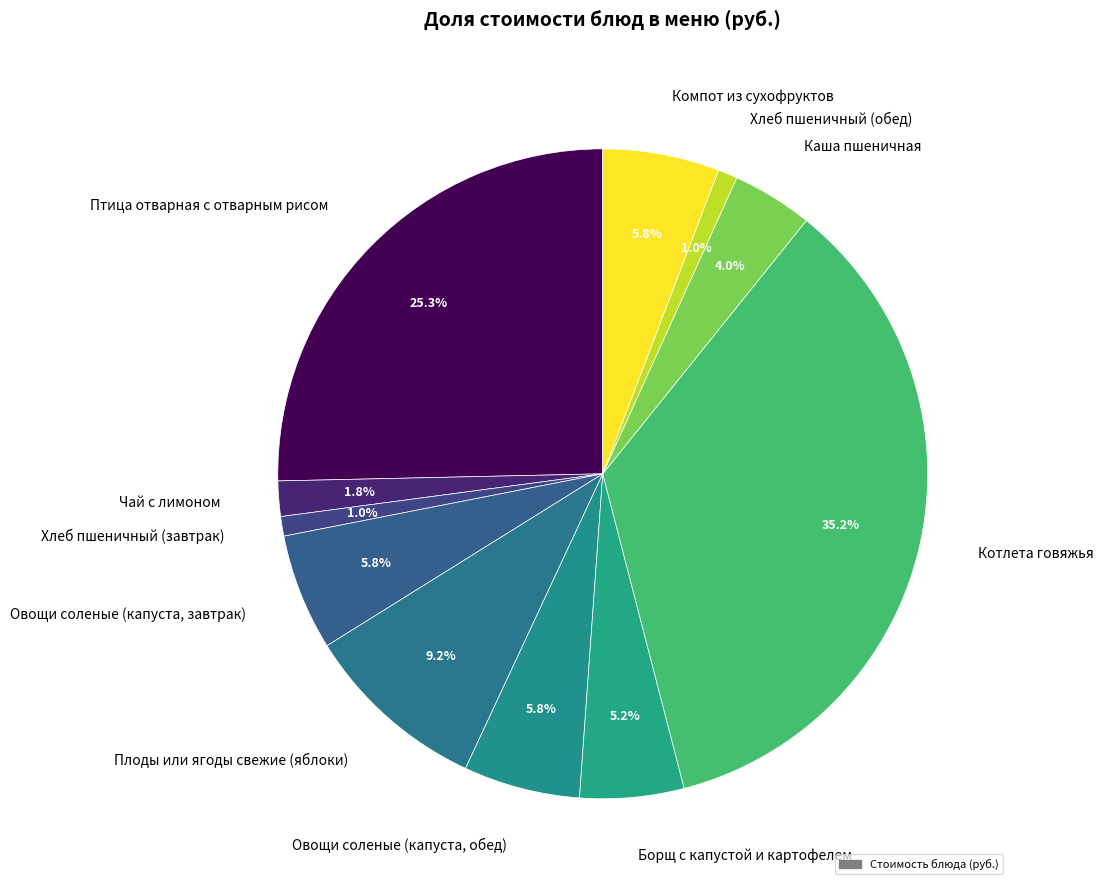

Which category has the biggest portion of the pie?

Котлета говяжья